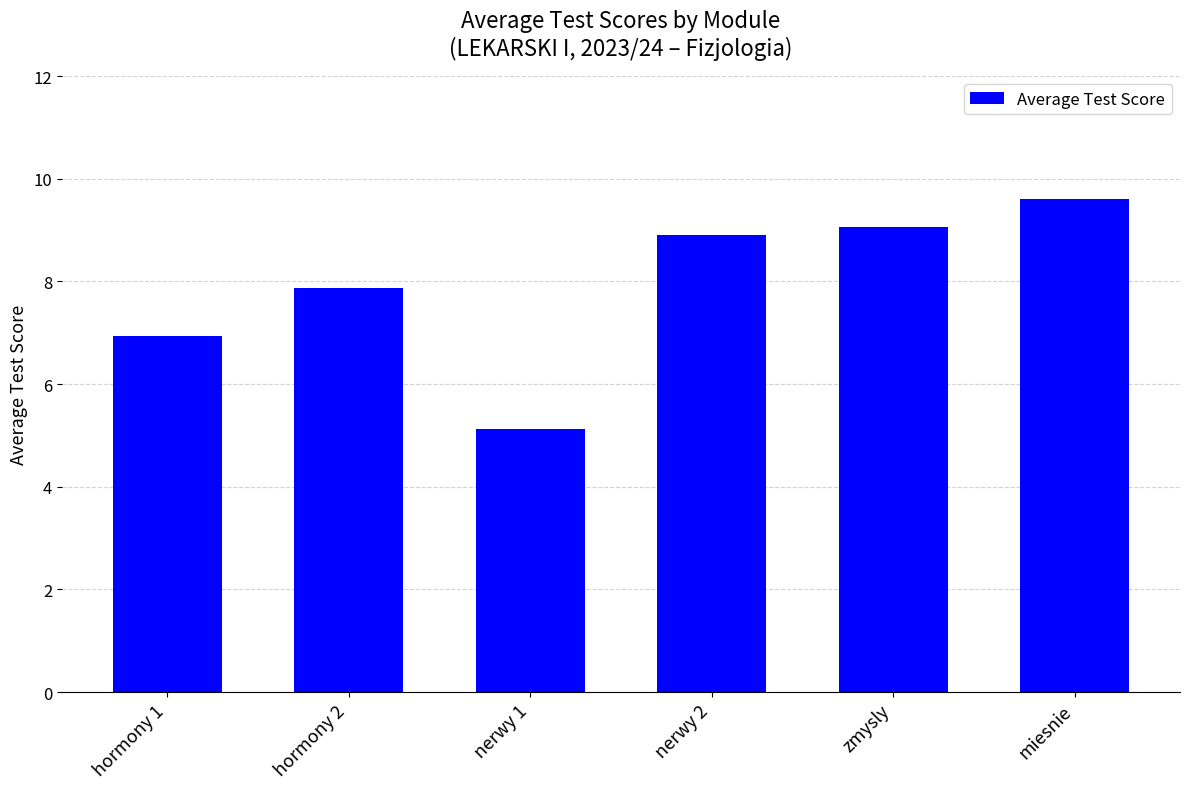

List the labels in order of value, smallest first.

nerwy 1, hormony 1, hormony 2, nerwy 2, zmysly, miesnie